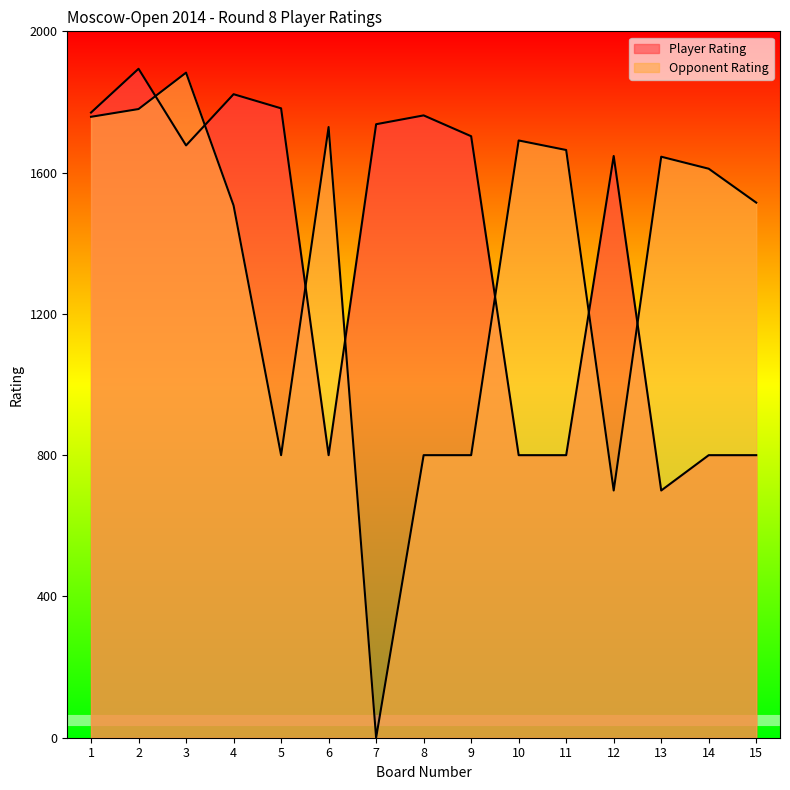

What is the sum of all Player Rating values?

20494